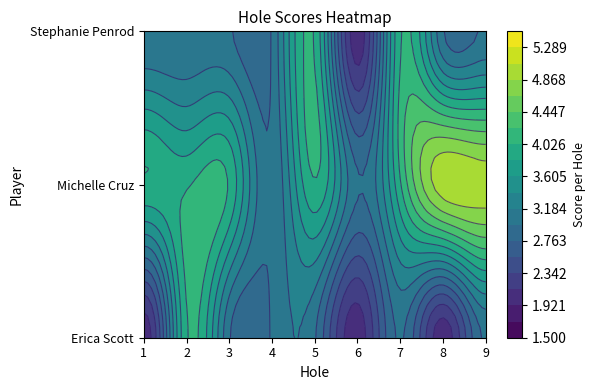

Rank the series at hole_9 from highest to lowest value.

Michelle Cruz, Erica Scott, Stephanie Penrod